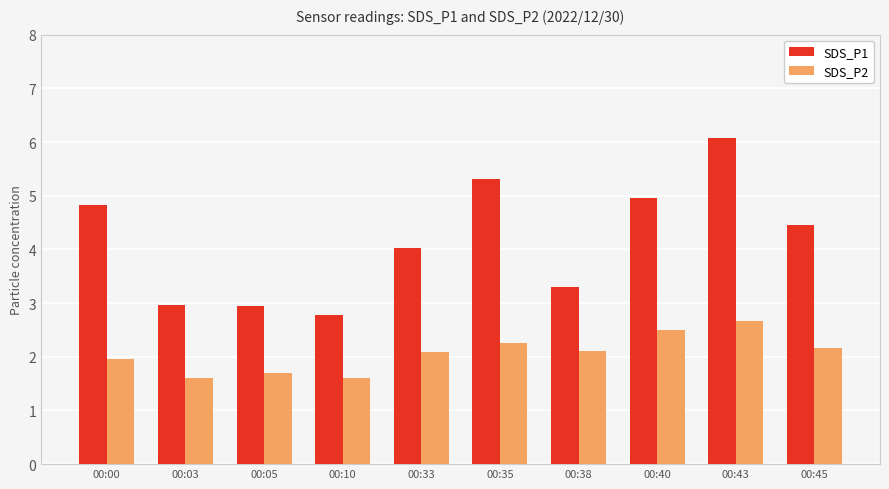

What is the value of the SDS_P2 bar at the 8th from the left?

2.5